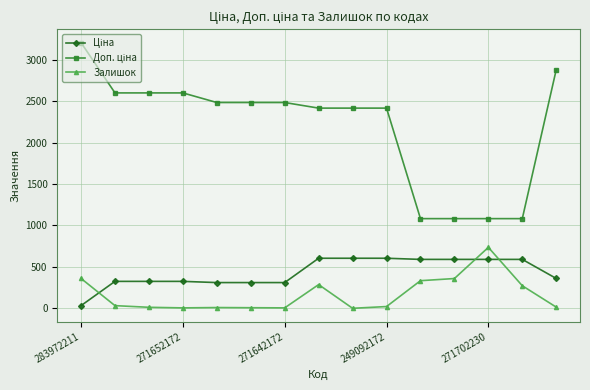

In Залишок, how many points are higher than both neighbors (excluding endpoints)?

3